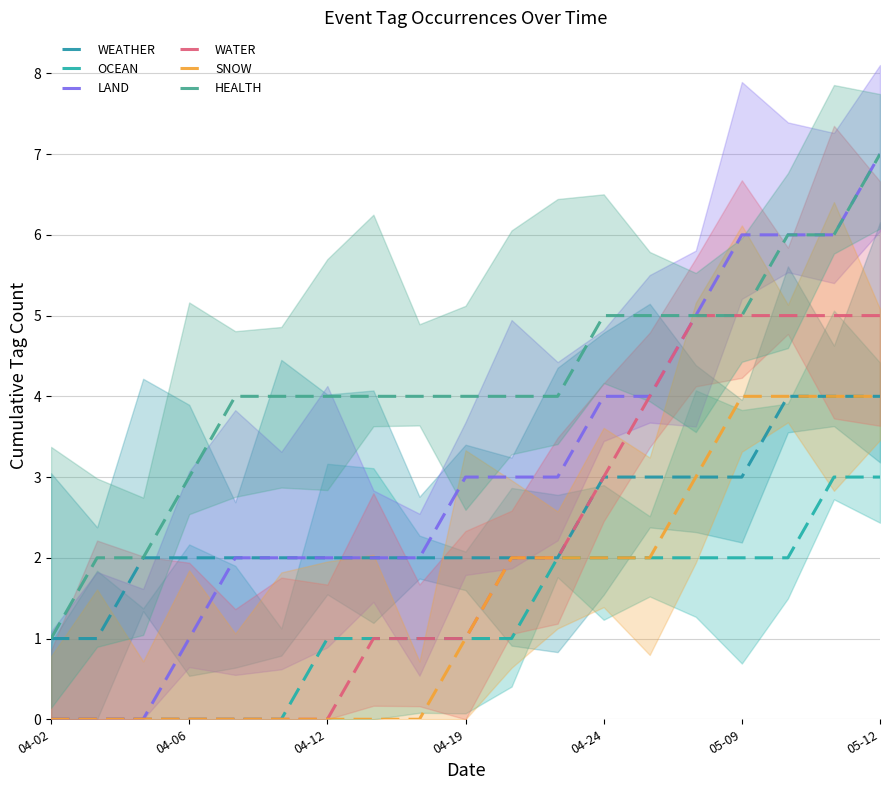

What is the spread (max minus min) of values at 05-09?

4